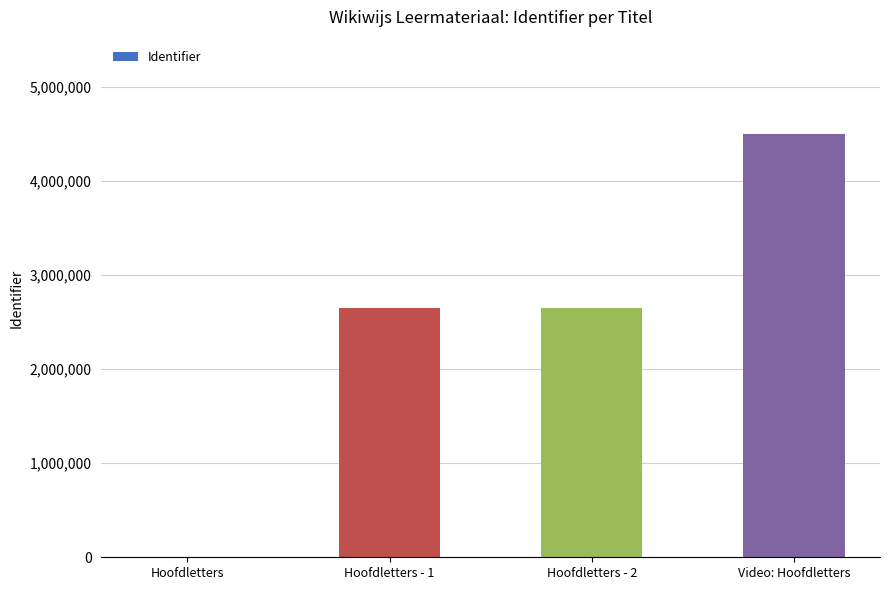

The value at Hoofdletters - 2 is 1613089. True or false?

False